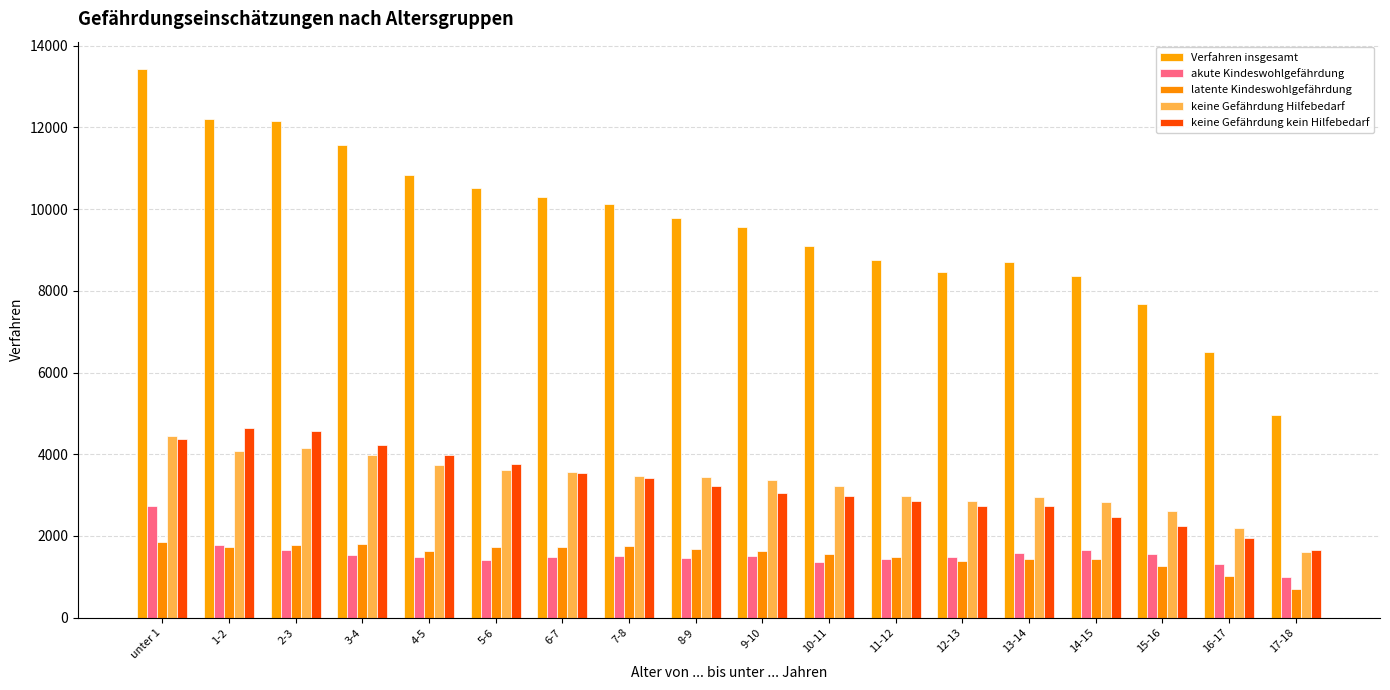

What are all the series names shown in the legend?

Verfahren insgesamt, akute Kindeswohlgefährdung, latente Kindeswohlgefährdung, keine Gefährdung Hilfebedarf, keine Gefährdung kein Hilfebedarf